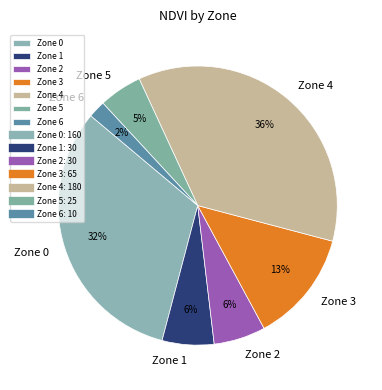

Approximately how many times larger is the value at Zone 2 compared to Zone 1?

1.0